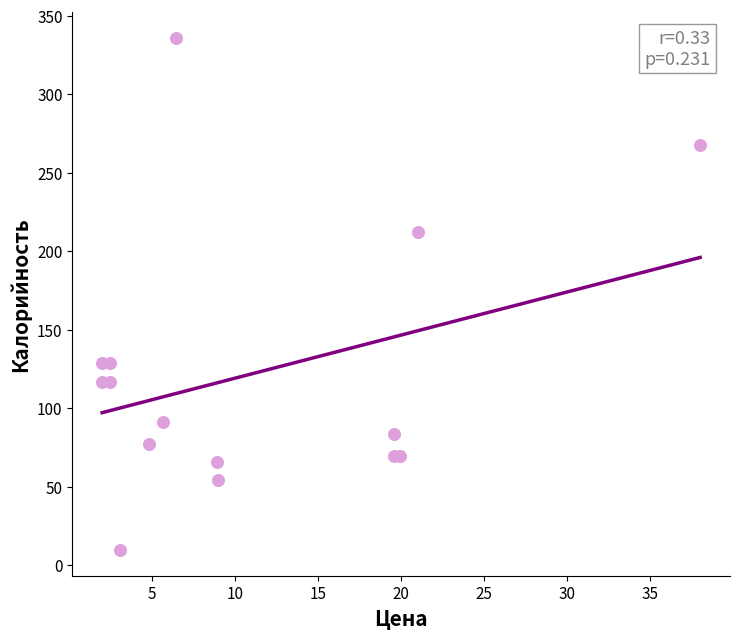

What is the range of Y values (max minus min)?

326.4